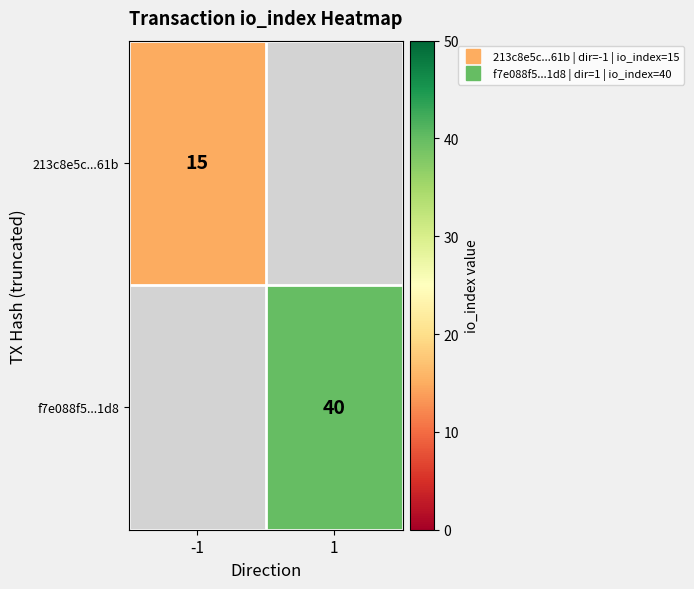

Which series has the widest spread of values?

213c8e5c...61b